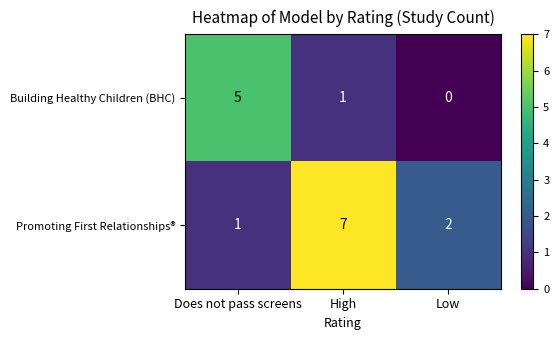

At which category is the sum across all series the highest?

High